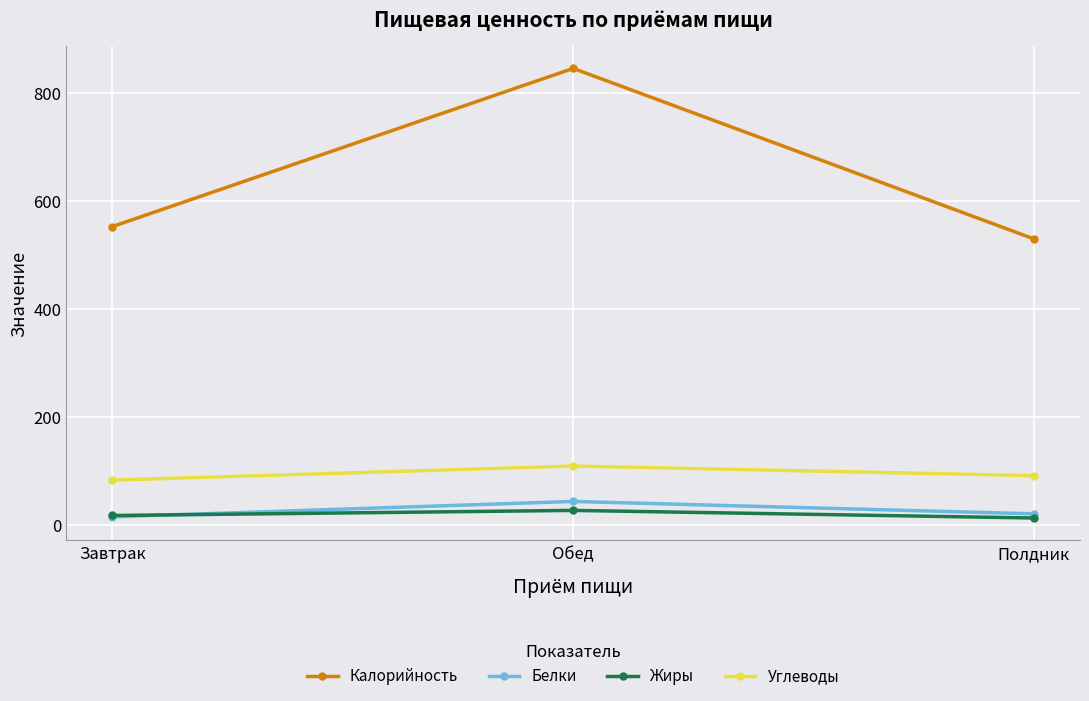

Which series has the largest range (max minus min)?

Калорийность